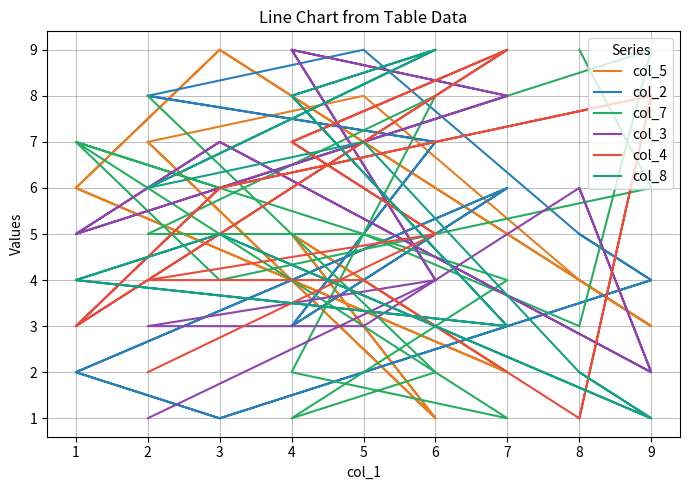

What is the sum of all col_2 values?

81